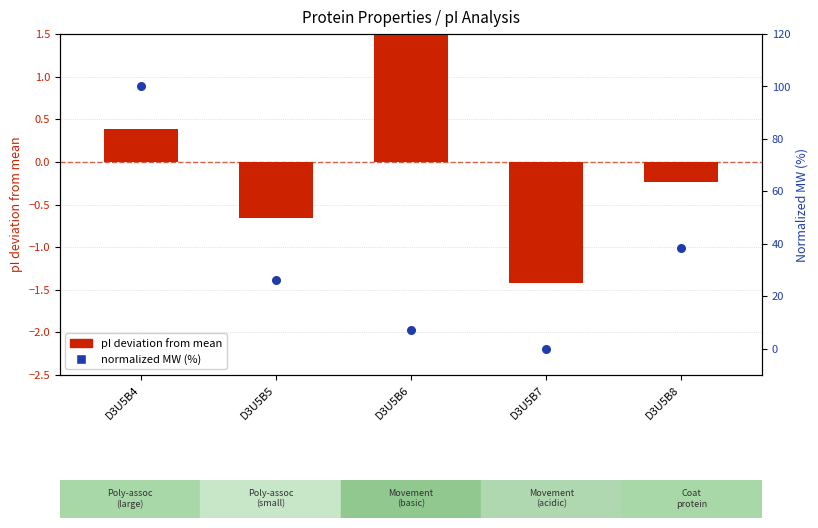

At which category is the sum across all series the highest?

D3U5B4